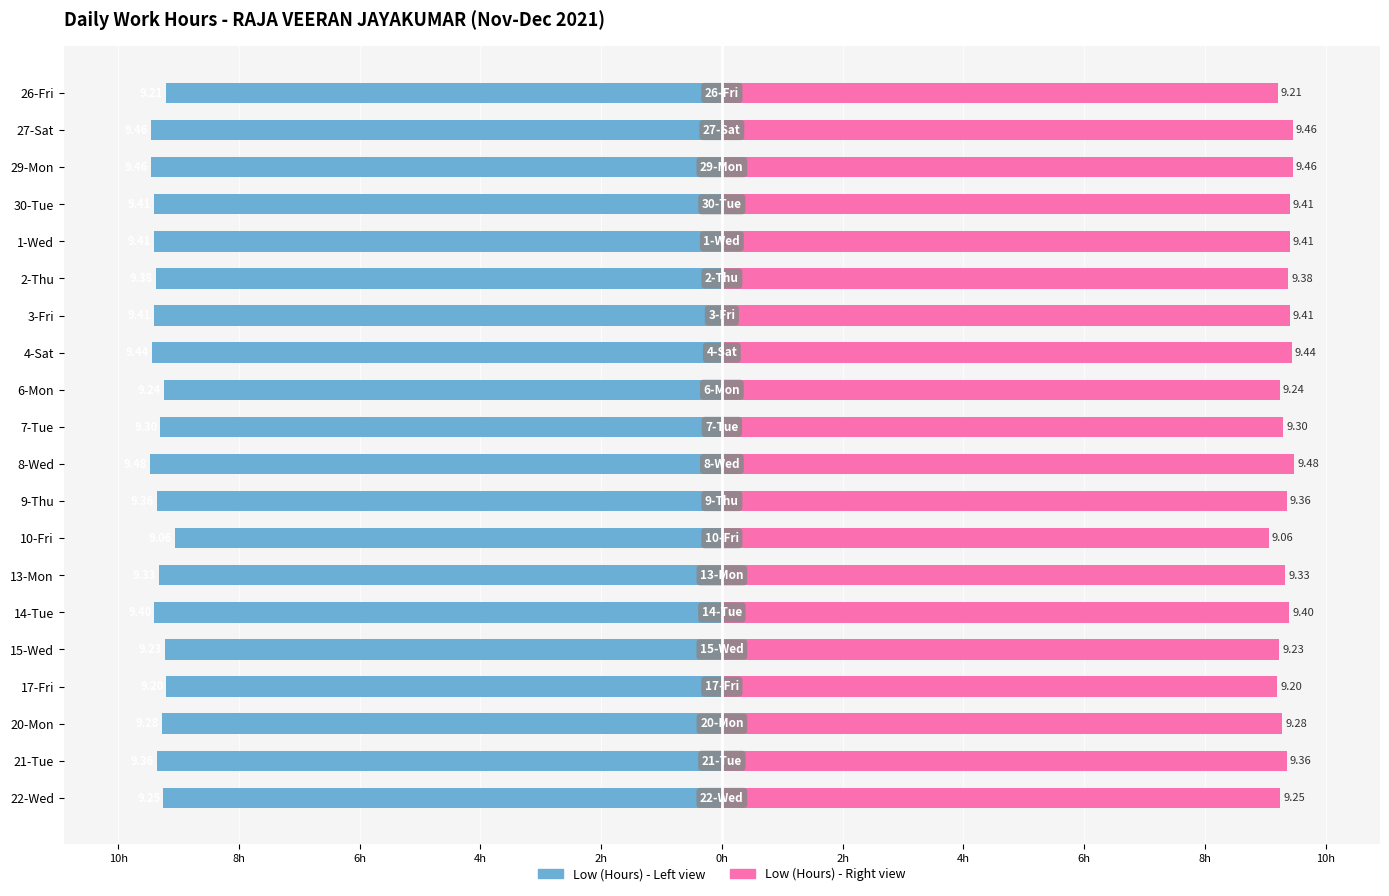

The value of Left (Hours) at 14-Tue is -6.3. True or false?

False